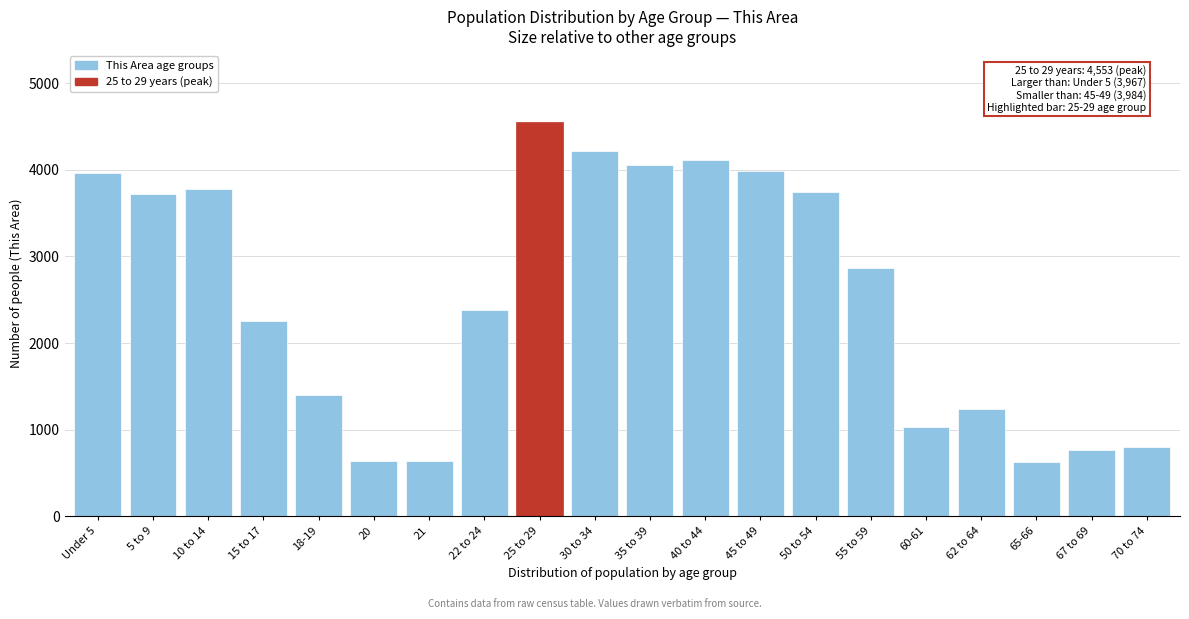

The value at 25 to 29 is 4553. True or false?

True